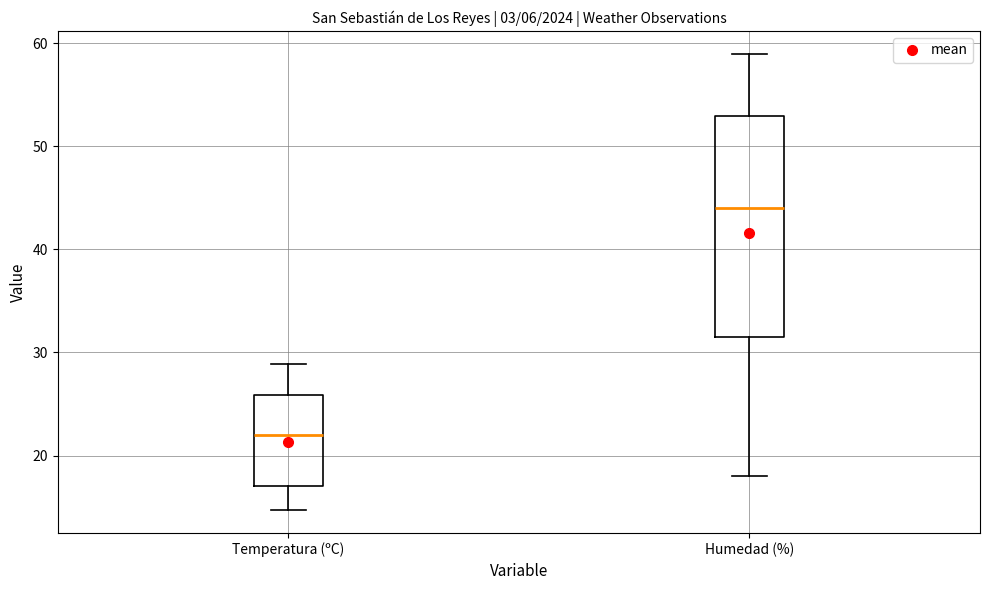

Which box has the lowest median line?

Temperatura (ºC)